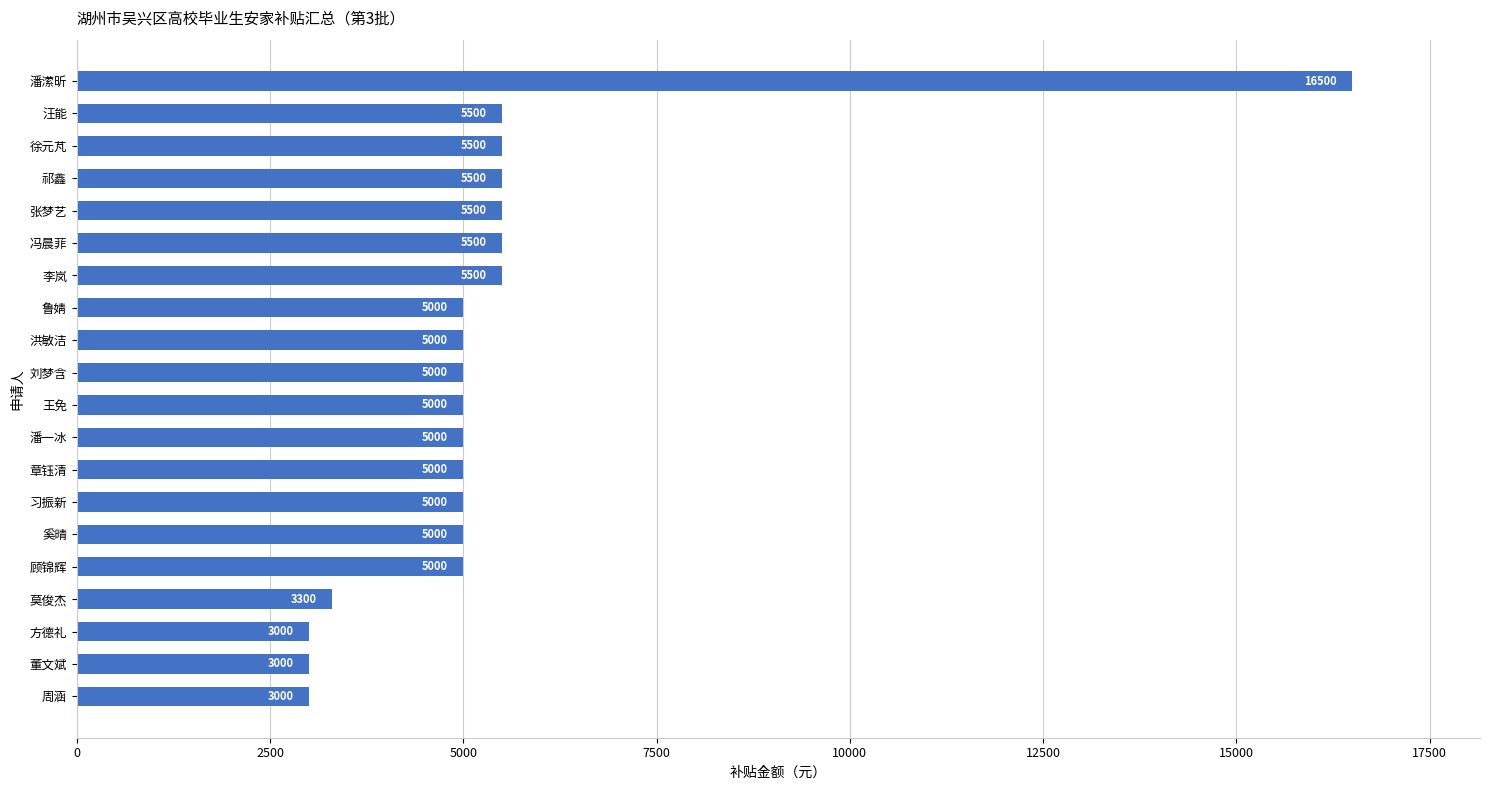

Which has a higher value, 洪敏洁 or 徐元芃?

徐元芃